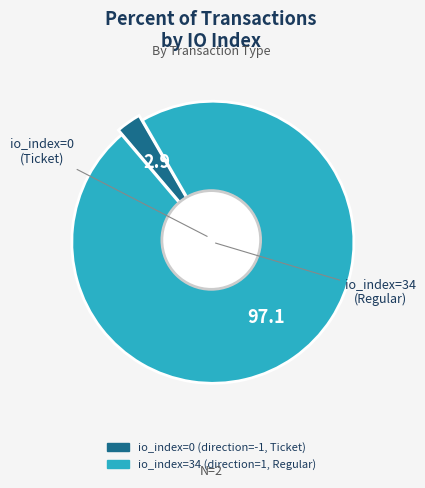

What is the largest slice in the pie chart?

io_index=34 (direction=1)